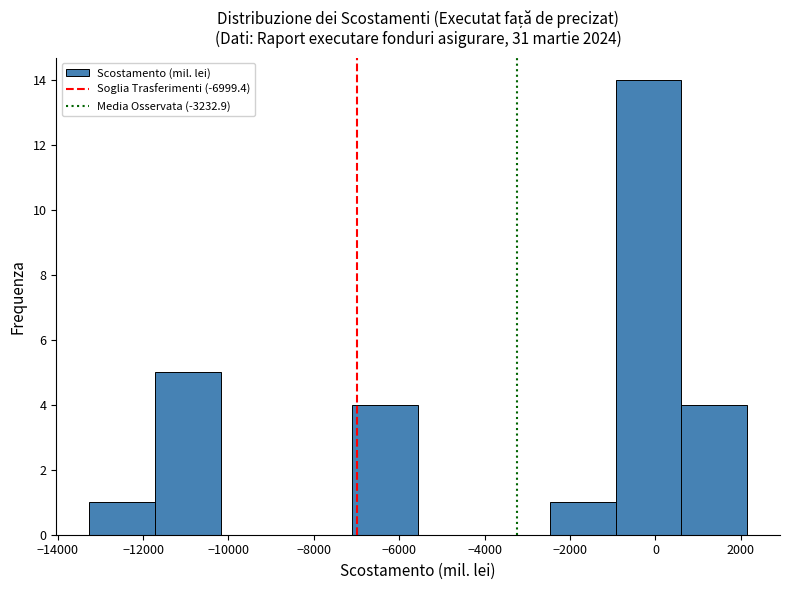

Reading left to right, list every bar in this chart as the range it spans on the x-axis followed by its height. Neither the bar edges nor the heights are printed on the chart, so give them approximately, as read against the axes.

-13200 to -11800: 1
-11800 to -10200: 5
-10200 to -8600: 0
-8600 to -7000: 0
-7000 to -5600: 4
-5600 to -4000: 0
-4000 to -2400: 0
-2400 to -1000: 1
-1000 to 600: 14
600 to 2200: 4